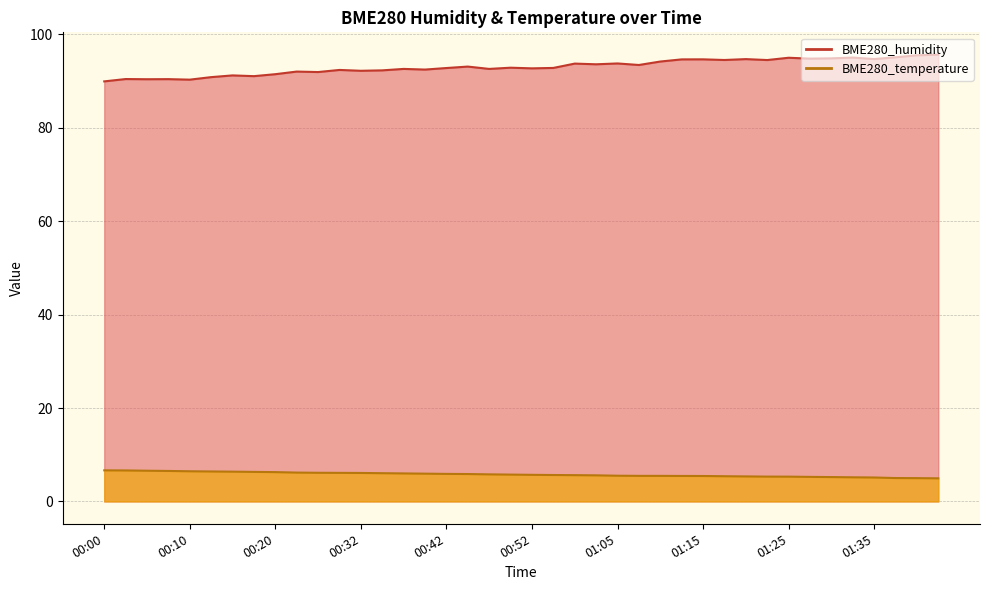

Rank the series by their average value, from highest to lowest.

BME280_humidity, BME280_temperature